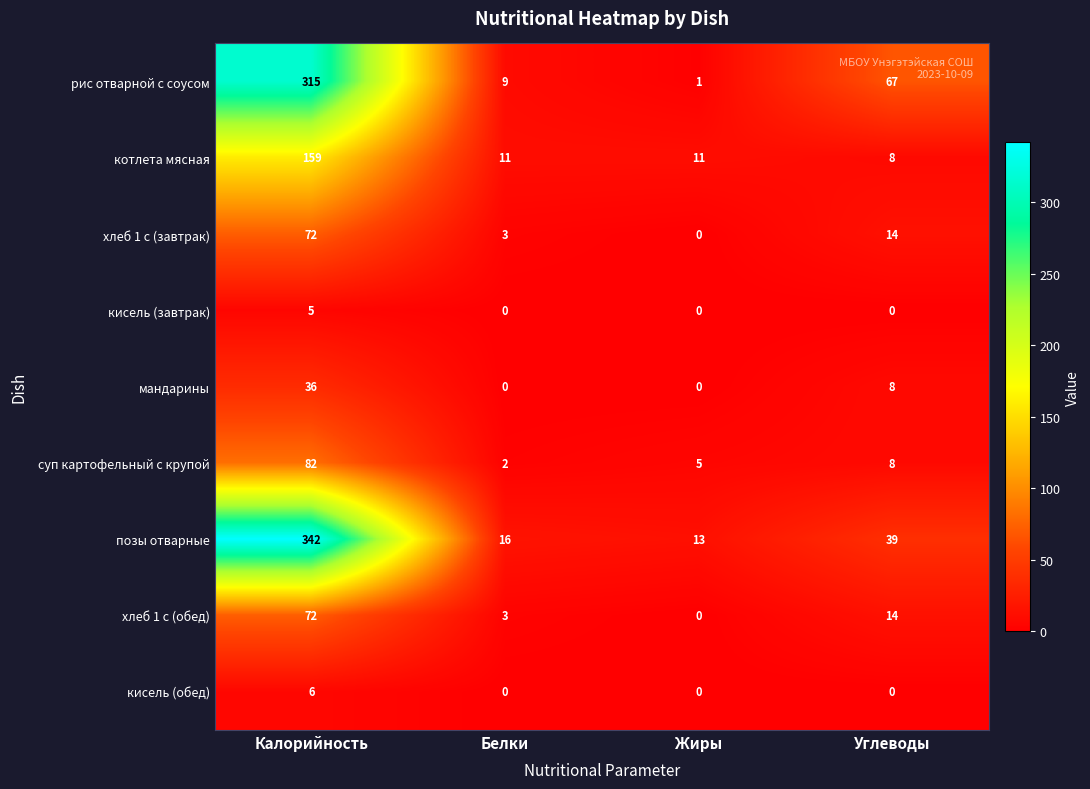

Which series has the largest range (max minus min)?

позы отварные